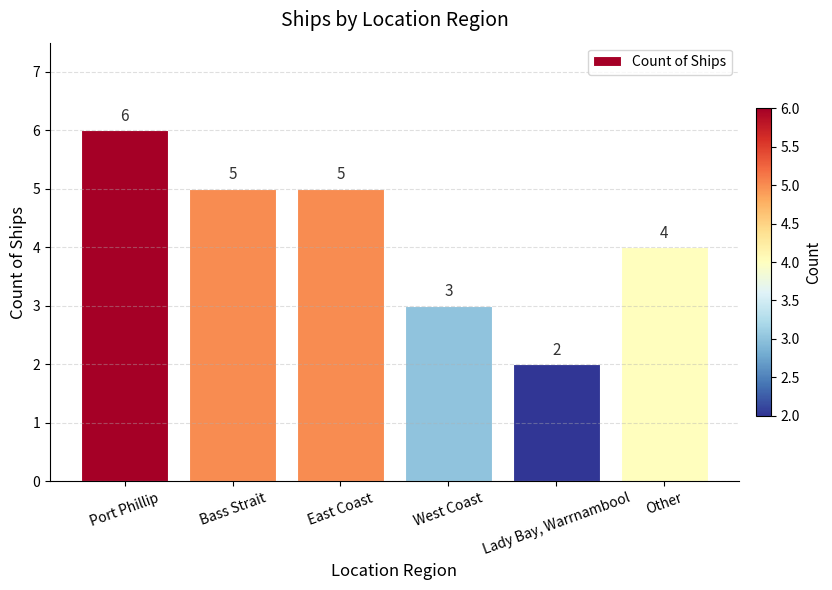

True or false: the data shows 2 at Other.

False